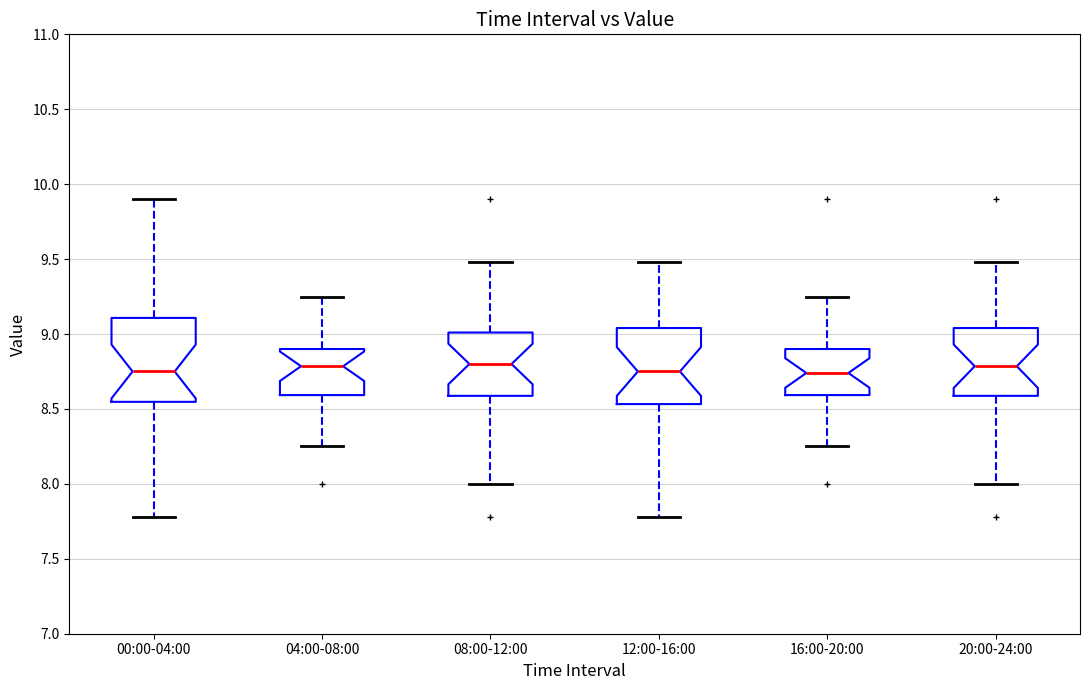

Reading left to right, transcribe this box plot: for each box, give where its median line is, the range the box spans, and where its two whiskers end, as read against the y-axis. The values are not printed on the chart, so give them approximately, as read against the axis.

00:00-04:00: median 8.75, box 8.55 to 9.10, whiskers 7.80 to 9.90
04:00-08:00: median 8.80, box 8.60 to 8.90, whiskers 8.25 to 9.25
08:00-12:00: median 8.80, box 8.60 to 9.00, whiskers 8.00 to 9.50
12:00-16:00: median 8.75, box 8.55 to 9.05, whiskers 7.80 to 9.50
16:00-20:00: median 8.75, box 8.60 to 8.90, whiskers 8.25 to 9.25
20:00-24:00: median 8.80, box 8.60 to 9.05, whiskers 8.00 to 9.50